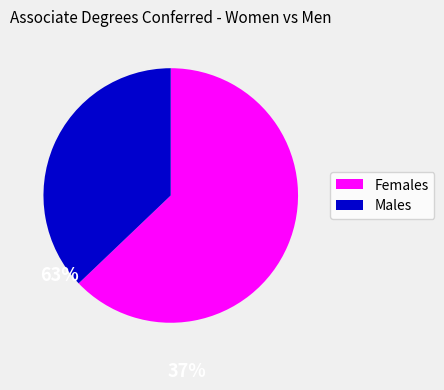

Count the number of slices in the pie.

2